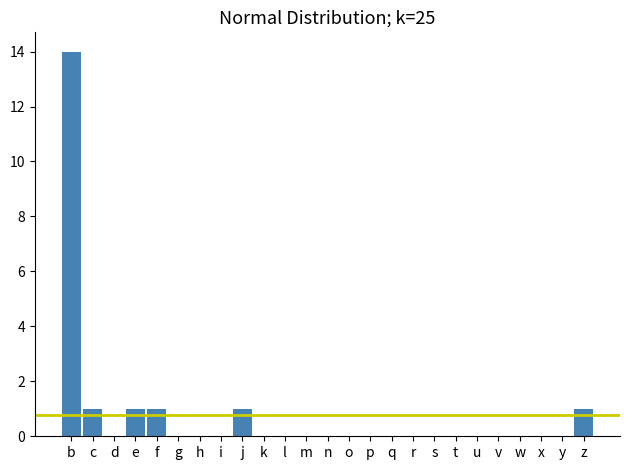

Reading right to left, extract all data points from this chart.

z=1	y=0	x=0	w=0	v=0	u=0	t=0	s=0	r=0	q=0	p=0	o=0	n=0	m=0	l=0	k=0	j=1	i=0	h=0	g=0	f=1	e=1	d=0	c=1	b=14